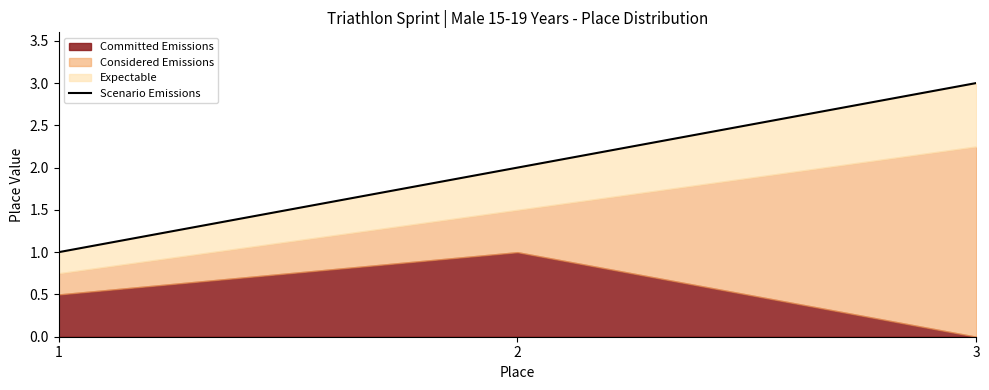

Reading left to right, what are all the values shown in this chart?

1	2	3